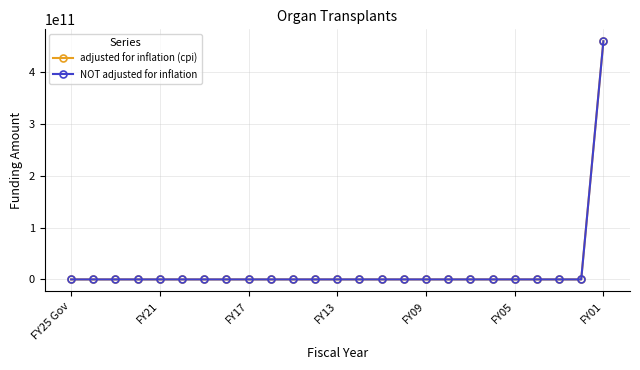

How many lines are shown in the chart?

2